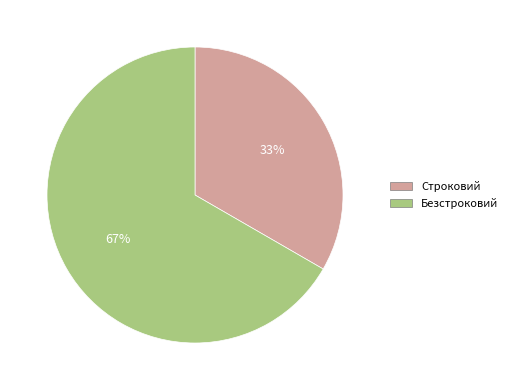

Is the sum of Безстроковий and Строковий greater than half?

Yes